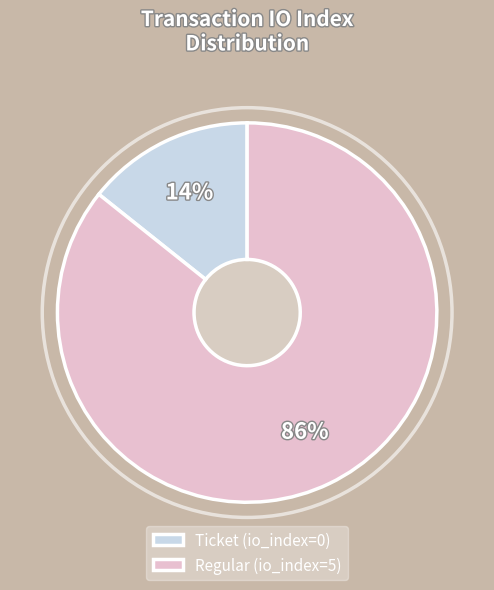

Which has a higher value, Regular (io_index=5) or Ticket (io_index=0)?

Regular (io_index=5)